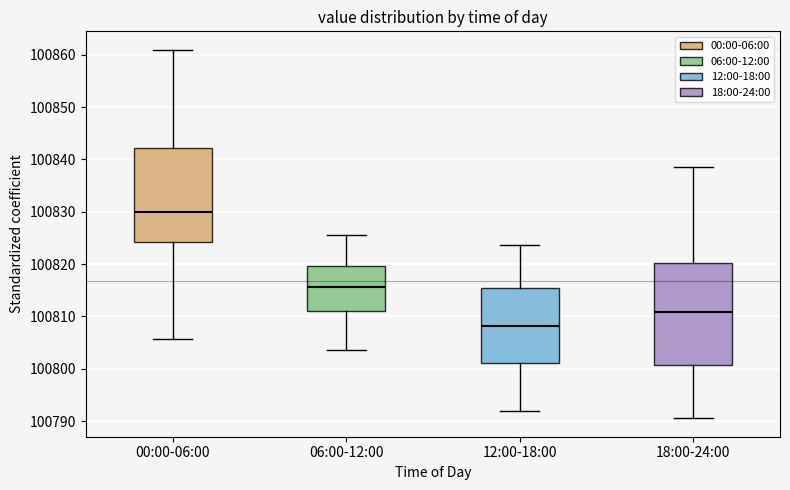

Reading left to right, transcribe this box plot: for each box, give where its median line is, the range the box spans, and where its two whiskers end, as read against the y-axis. The values are not printed on the chart, so give them approximately, as read against the axis.

00:00-06:00: median 100830, box 100824 to 100842, whiskers 100806 to 100861
06:00-12:00: median 100816, box 100811 to 100820, whiskers 100804 to 100826
12:00-18:00: median 100808, box 100801 to 100815, whiskers 100792 to 100824
18:00-24:00: median 100811, box 100801 to 100820, whiskers 100791 to 100839